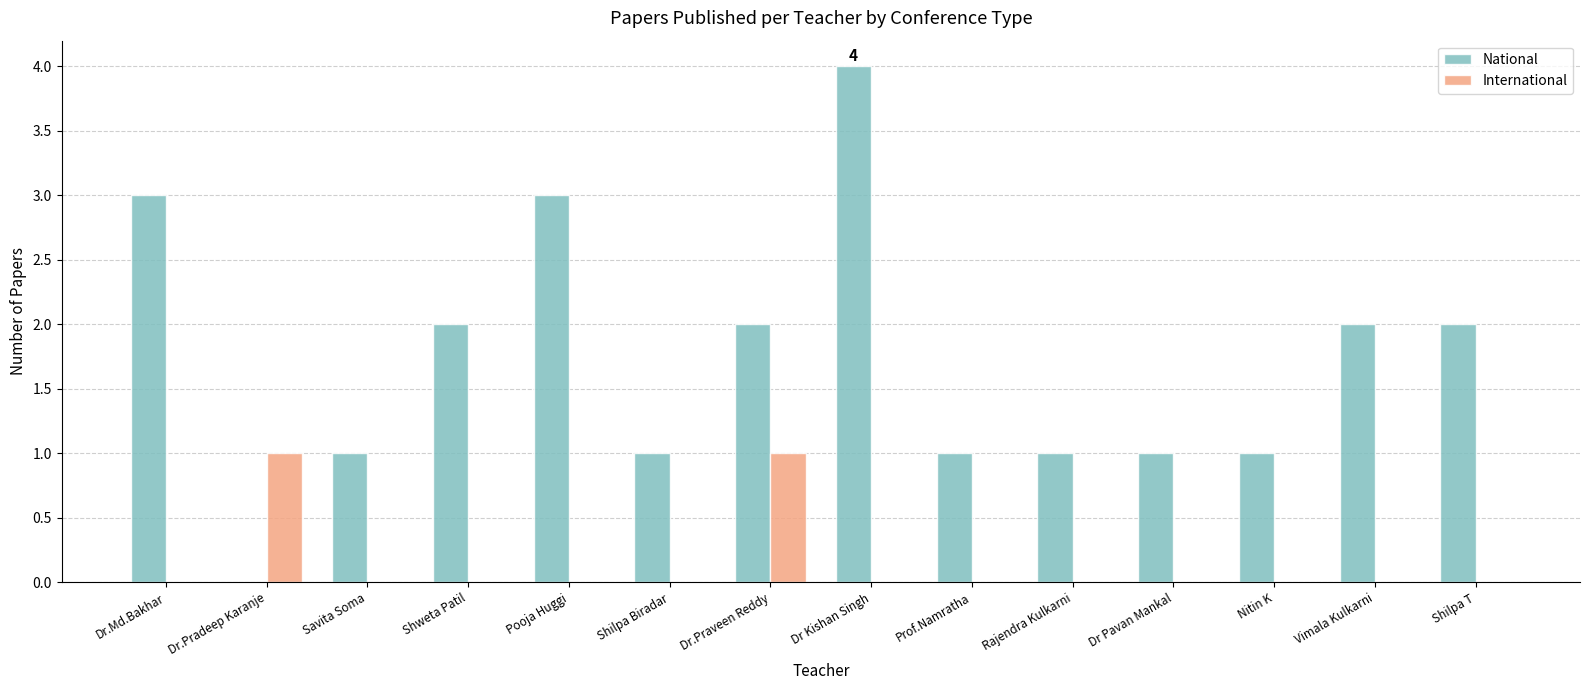

Does the chart contain stacked bars?

No